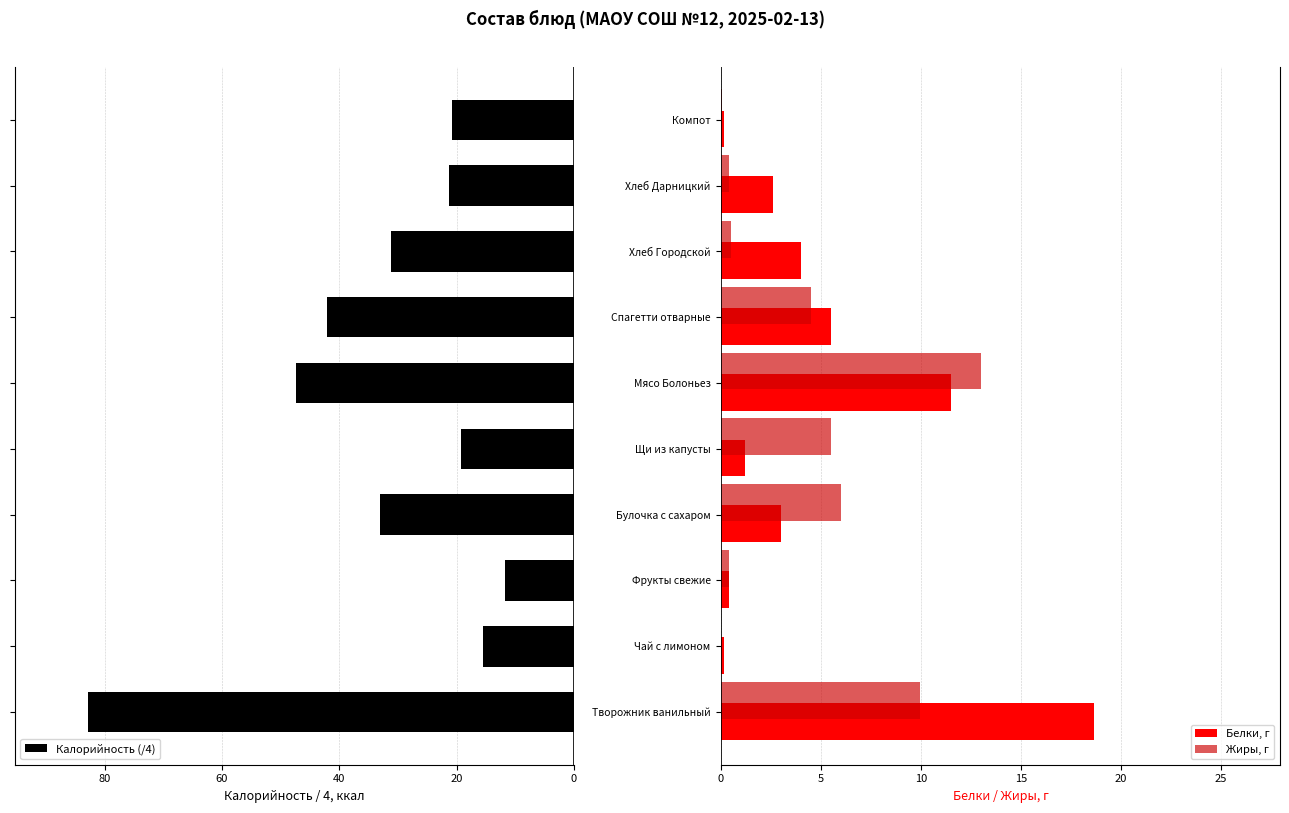

How many values in the Белки, г series exceed 3?

4